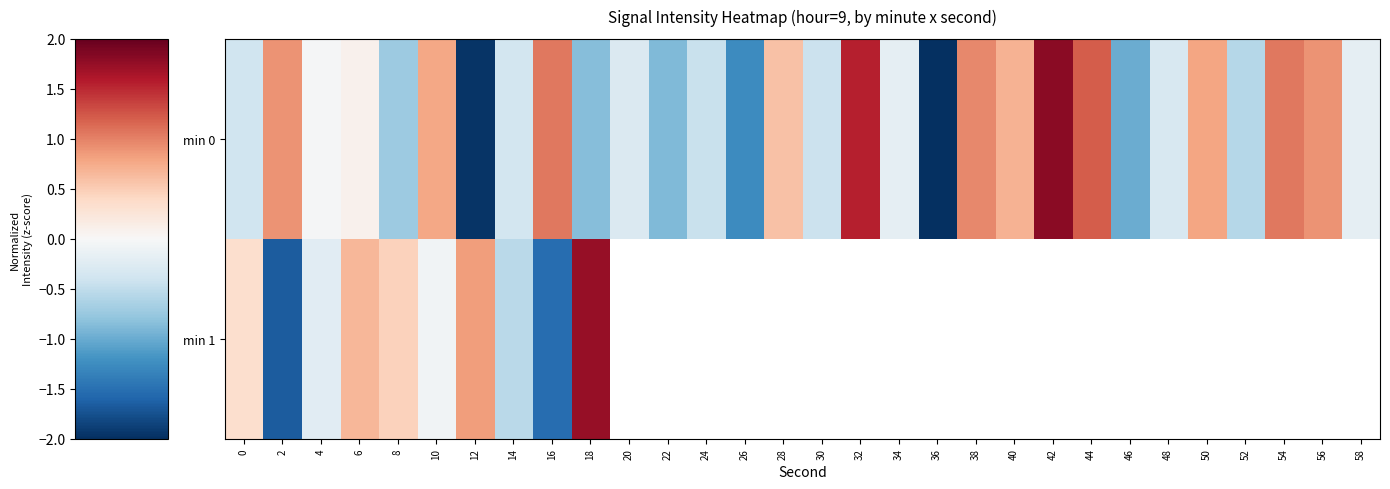

Read the min 0 value at 16.

1.1